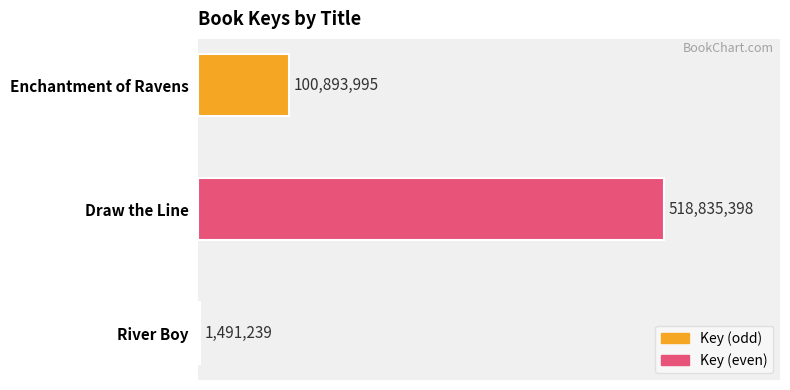

Are the bars horizontal?

Yes